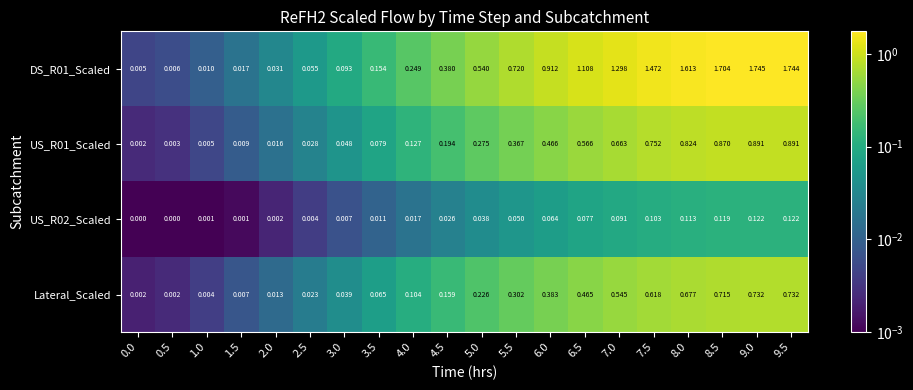

Is the value of Lateral_Scaled at 3.5 greater than the value of DS_R01_Scaled at 4.0?

No